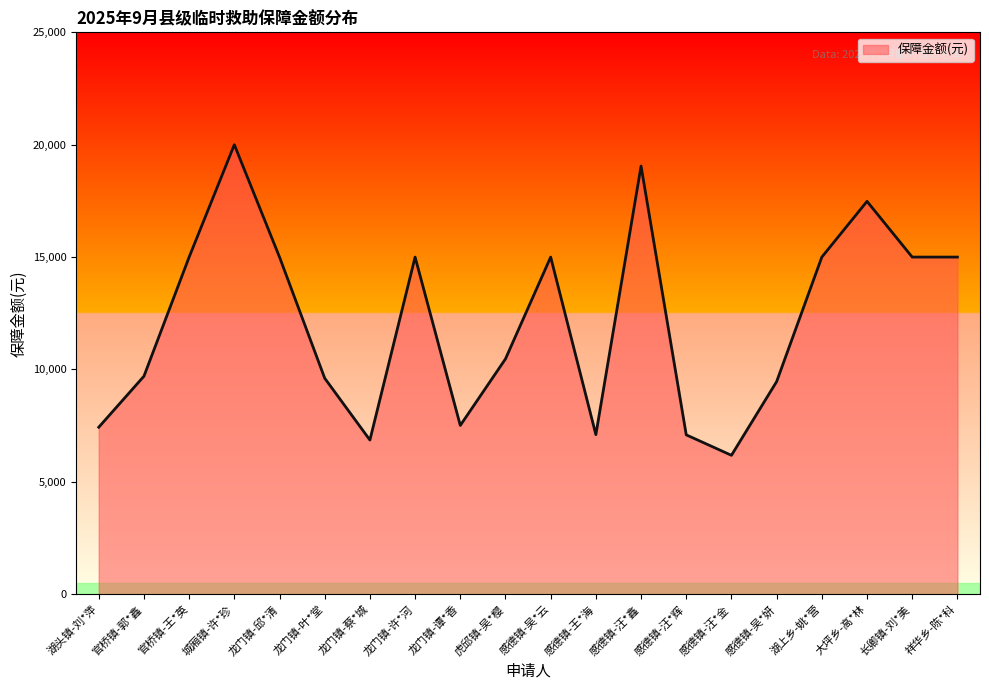

Is it true that the value at 感德镇-汪*金 is 9078?

False